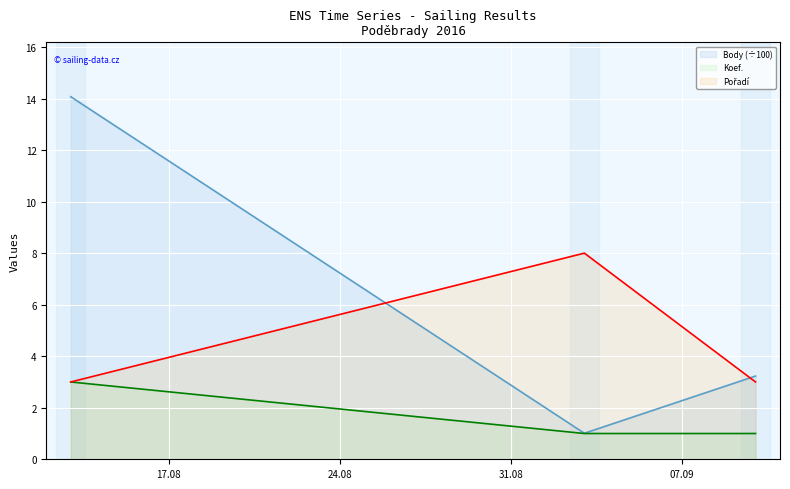

What is the lowest value of the Koef. series?

1.0